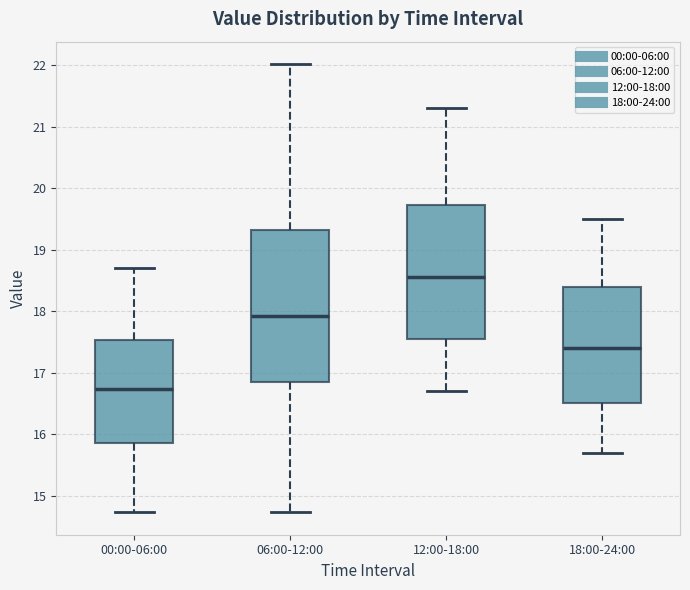

Where does the upper whisker of the box for 06:00-12:00 end on the y-axis? The values are not printed on the chart, so give them approximately, as read against the axis.

22.0